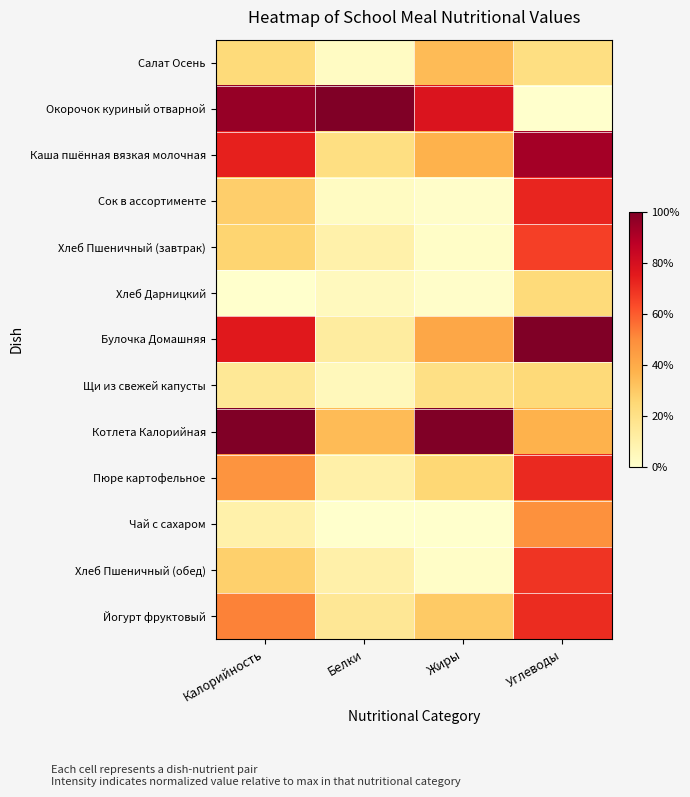

Reading left to right, what are all the values shown in this chart?

Салат Осень: Калорийность=0.2	Белки=0.0	Жиры=0.3	Углеводы=0.2
Окорочок куриный отварной: Калорийность=1.0	Белки=1.0	Жиры=0.8	Углеводы=0.0
Каша пшённая вязкая молочная: Калорийность=0.7	Белки=0.2	Жиры=0.4	Углеводы=0.9
Сок в ассортименте: Калорийность=0.3	Белки=0.0	Жиры=0.0	Углеводы=0.7
Хлеб Пшеничный (завтрак): Калорийность=0.3	Белки=0.1	Жиры=0.0	Углеводы=0.7
Хлеб Дарницкий: Калорийность=0.0	Белки=0.0	Жиры=0.0	Углеводы=0.2
Булочка Домашняя: Калорийность=0.8	Белки=0.1	Жиры=0.4	Углеводы=1.0
Щи из свежей капусты: Калорийность=0.2	Белки=0.0	Жиры=0.2	Углеводы=0.2
Котлета Калорийная: Калорийность=1.0	Белки=0.3	Жиры=1.0	Углеводы=0.4
Пюре картофельное: Калорийность=0.5	Белки=0.1	Жиры=0.3	Углеводы=0.7
Чай с сахаром: Калорийность=0.1	Белки=0.0	Жиры=0.0	Углеводы=0.5
Хлеб Пшеничный (обед): Калорийность=0.3	Белки=0.1	Жиры=0.0	Углеводы=0.7
Йогурт фруктовый: Калорийность=0.5	Белки=0.2	Жиры=0.3	Углеводы=0.7